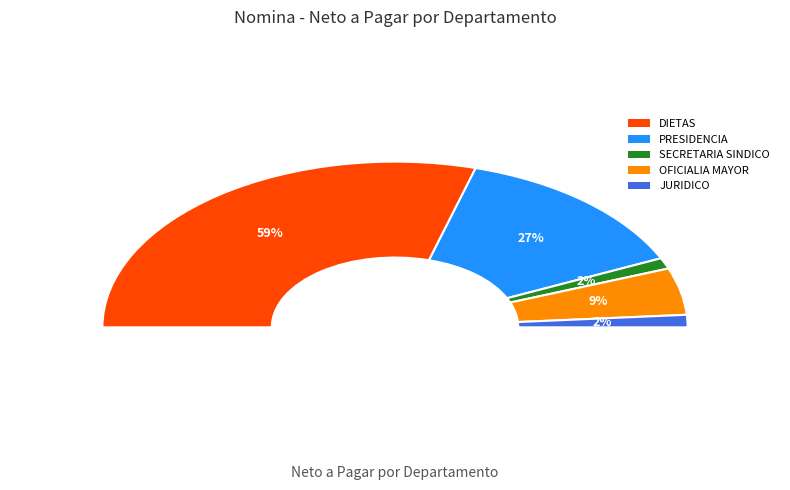

What is the total percentage of OFICIALIA MAYOR and JURIDICO?

11.6%